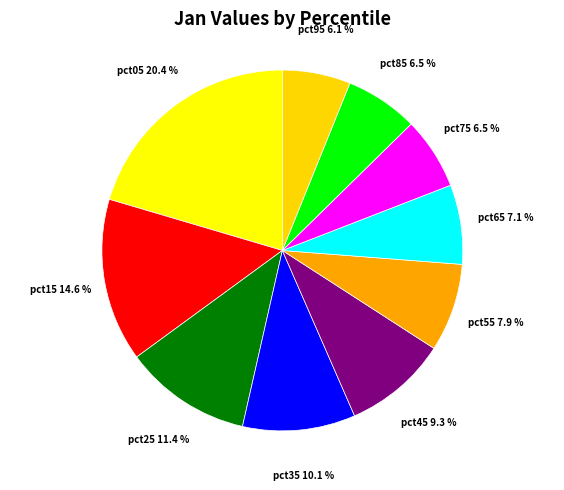

Which category has the biggest portion of the pie?

pct05